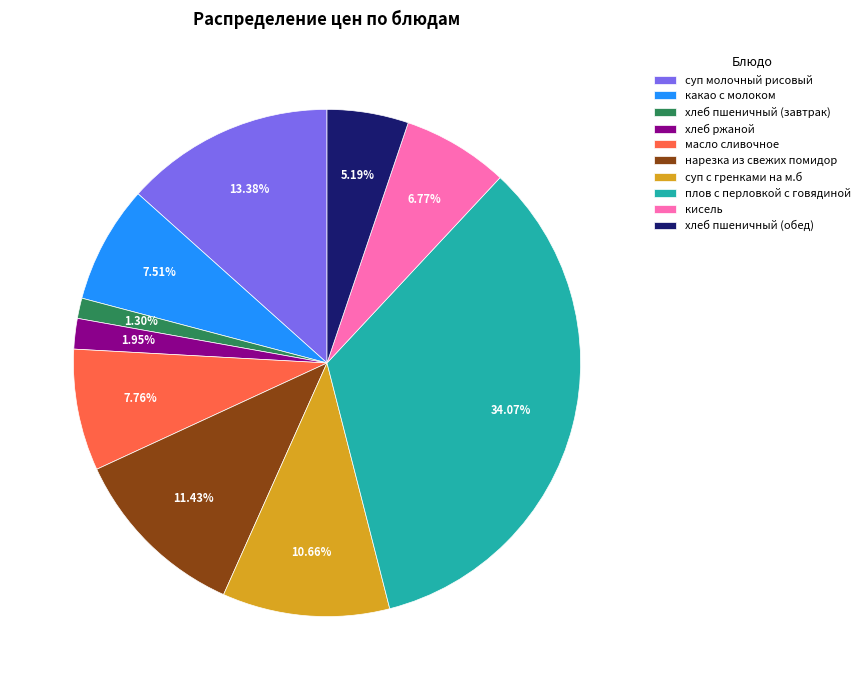

To the nearest percent, what percentage of the pie is плов с перловкой с говядиной?

34%